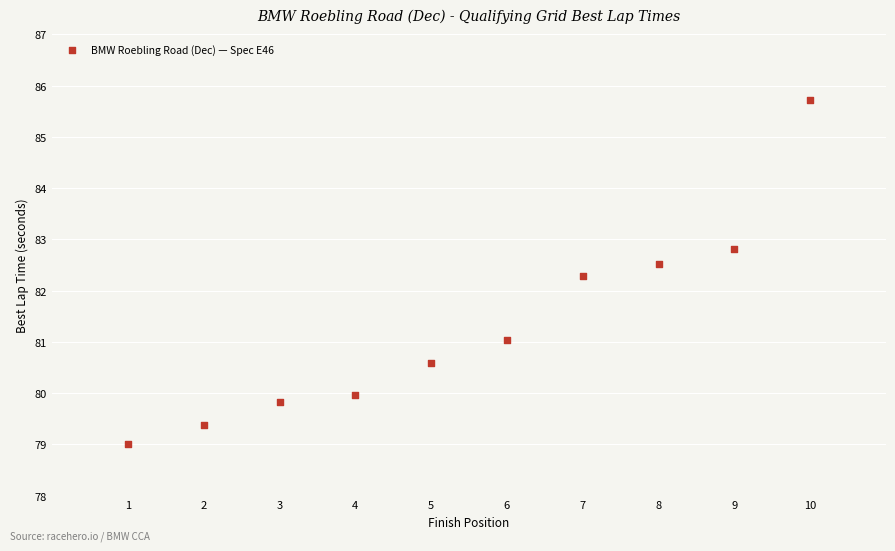

What is the range of X values (max minus min)?

9.0